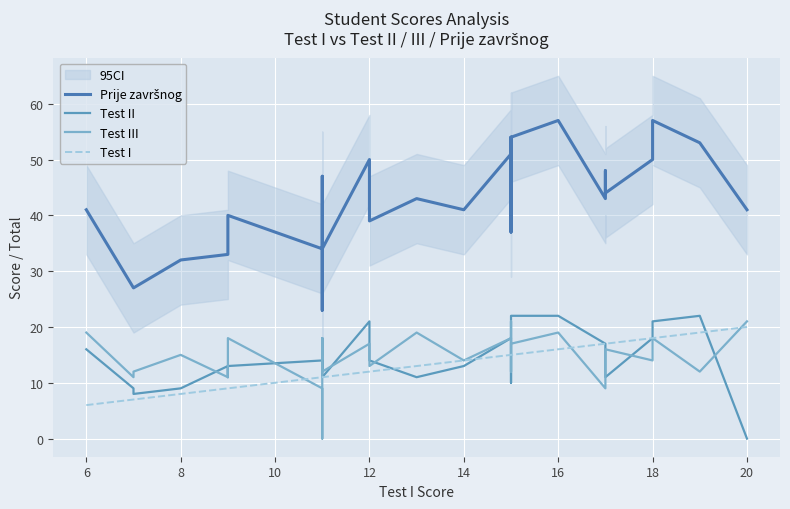

True or false: Prije završnog and Test III intersect in this chart.

False